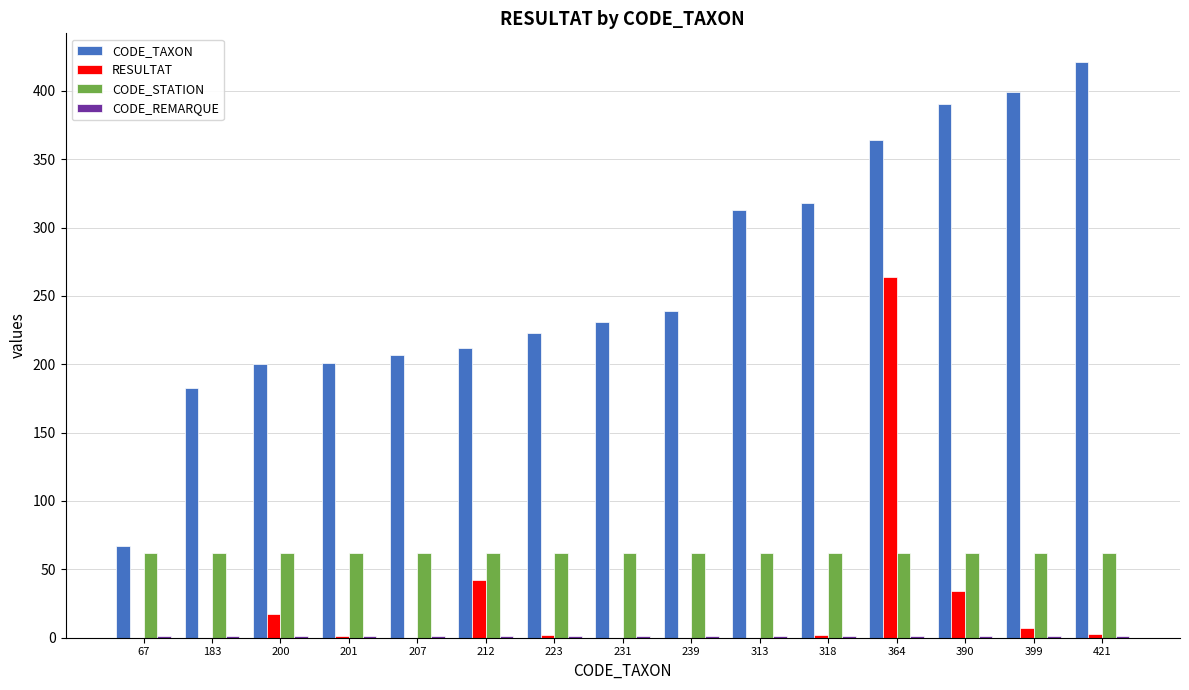

The CODE_TAXON series shows 542.5 at 399. True or false?

False